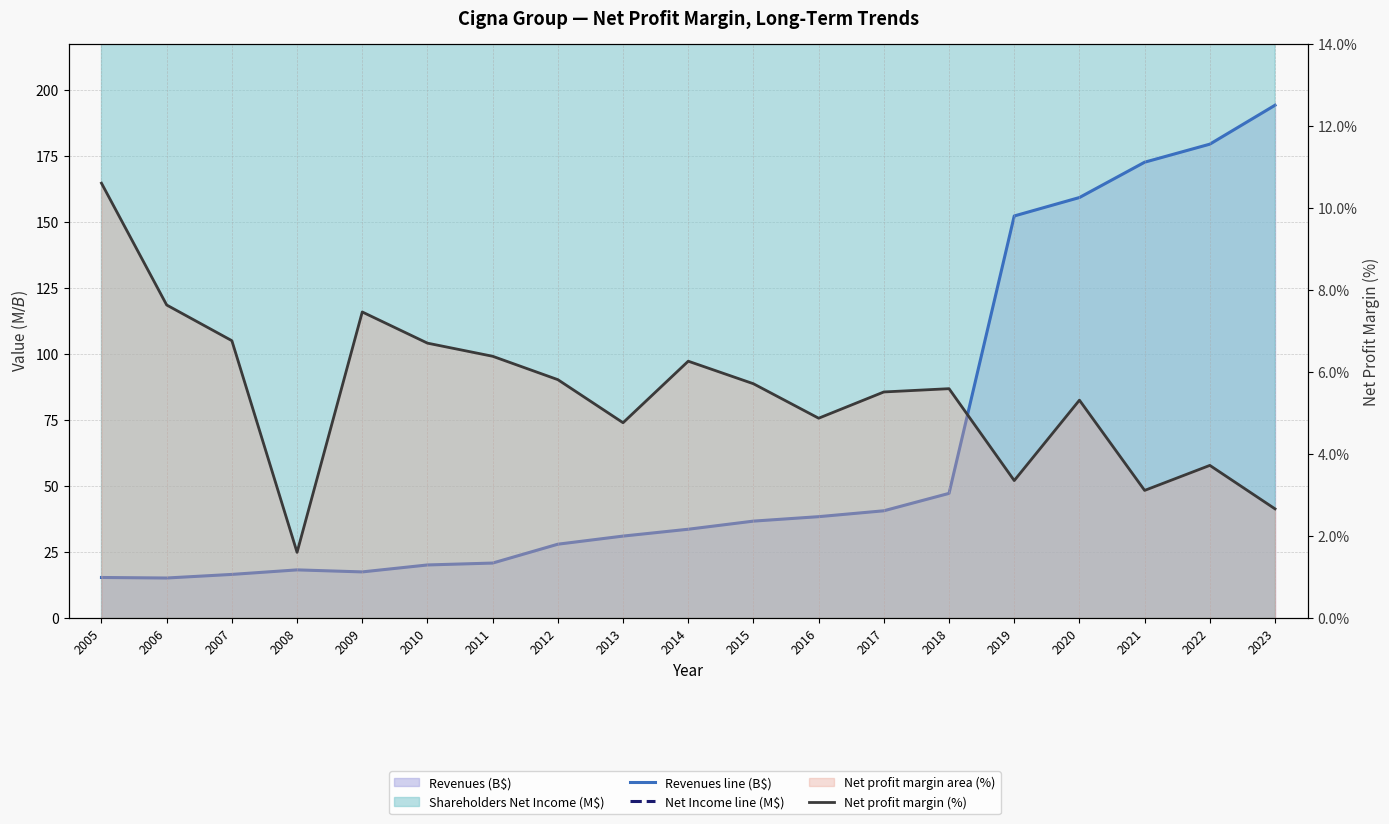

Reading left to right, list all the values displayed in this chart.

Revenues line (B$): 15.3	15.1	16.5	18.2	17.4	20.1	20.8	27.9	31.0	33.6	36.7	38.4	40.6	47.2	152.2	159.2	172.5	179.4	194.1
Net Income line (M$): 1625.0	1155.0	1115.0	292.0	1302.0	1345.0	1327.0	1623.0	1476.0	2102.0	2094.0	1867.0	2237.0	2637.0	5104.0	8458.0	5365.0	6668.0	5164.0
Net profit margin (%): 10.6	7.6	6.8	1.6	7.5	6.7	6.4	5.8	4.8	6.3	5.7	4.9	5.5	5.6	3.4	5.3	3.1	3.7	2.7